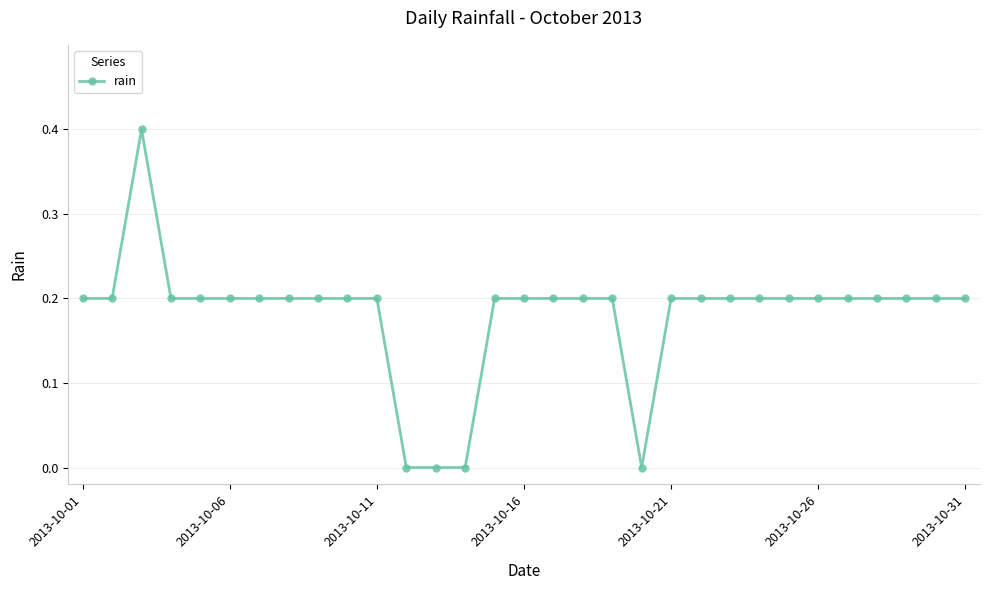

What is the maximum value shown in the chart?

0.4